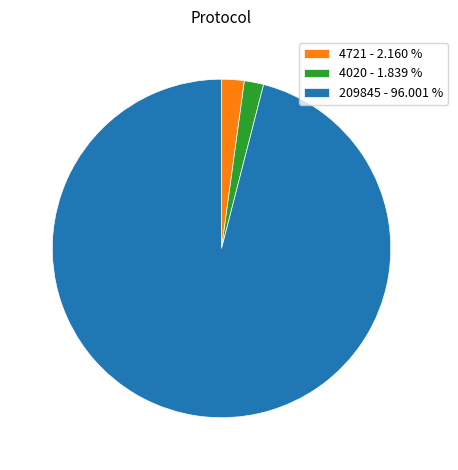

How many segments does this pie chart have?

3